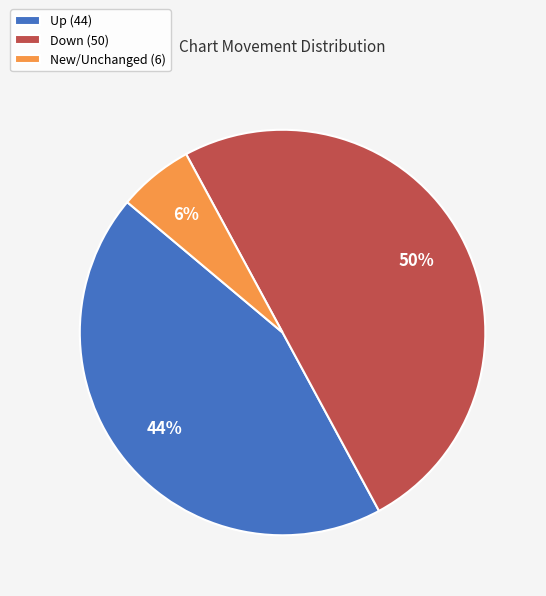

To the nearest percent, what percentage of the pie is Up (44)?

44%